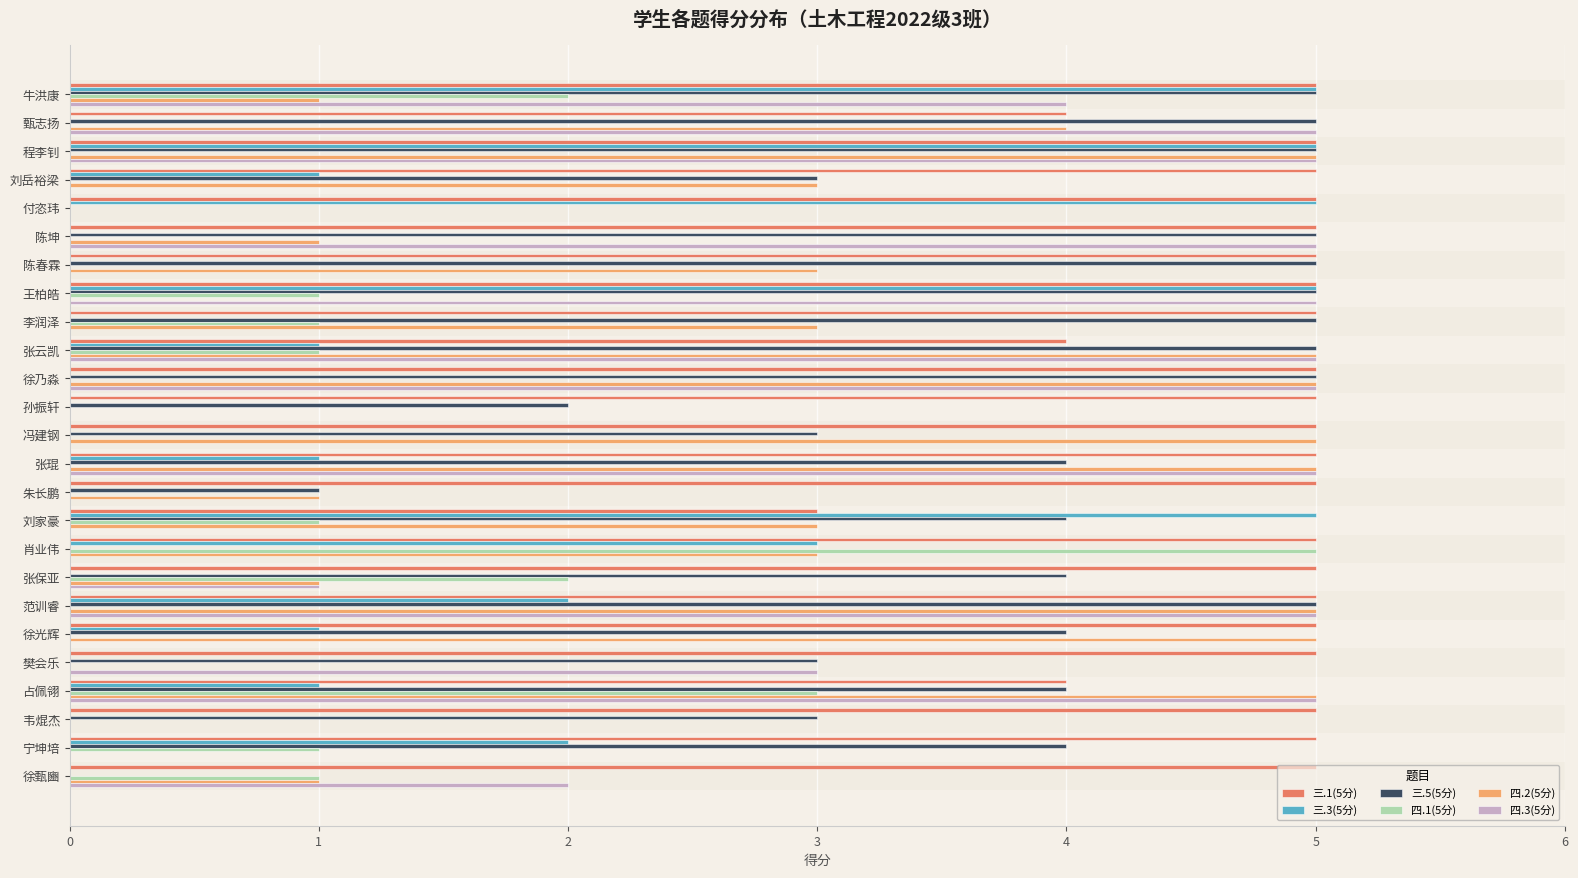

What is the maximum value shown in the chart?

5